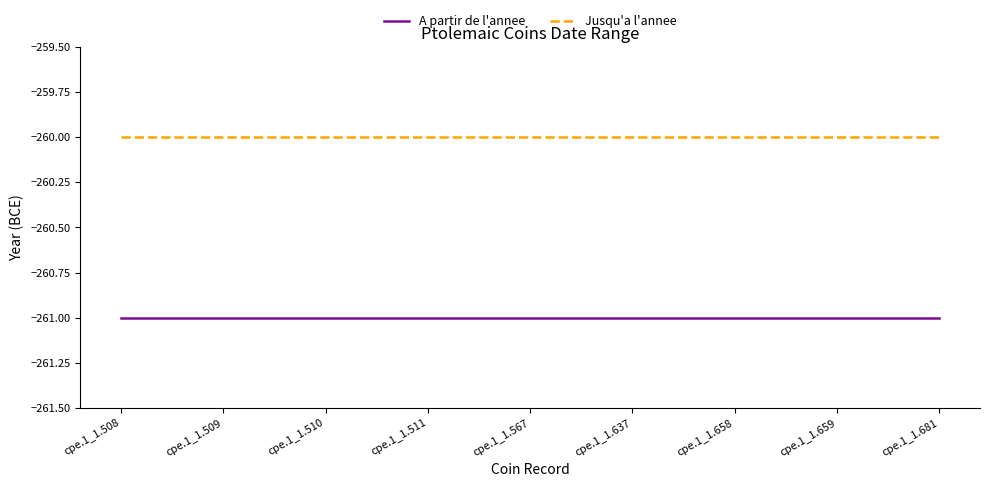

Reading right to left, what are all the values shown in this chart?

A partir de l'annee: cpe.1_1.681=-261	cpe.1_1.659=-261	cpe.1_1.658=-261	cpe.1_1.637=-261	cpe.1_1.567=-261	cpe.1_1.511=-261	cpe.1_1.510=-261	cpe.1_1.509=-261	cpe.1_1.508=-261
Jusqu'a l'annee: cpe.1_1.681=-260	cpe.1_1.659=-260	cpe.1_1.658=-260	cpe.1_1.637=-260	cpe.1_1.567=-260	cpe.1_1.511=-260	cpe.1_1.510=-260	cpe.1_1.509=-260	cpe.1_1.508=-260